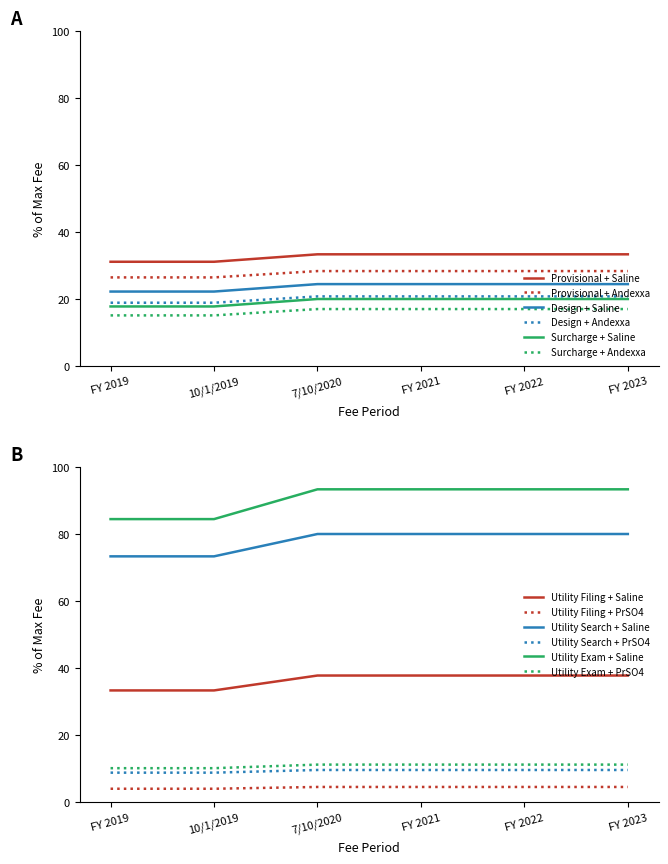

True or false: Basic filing fee - Utility has more than 1 points higher than both neighbors.

False